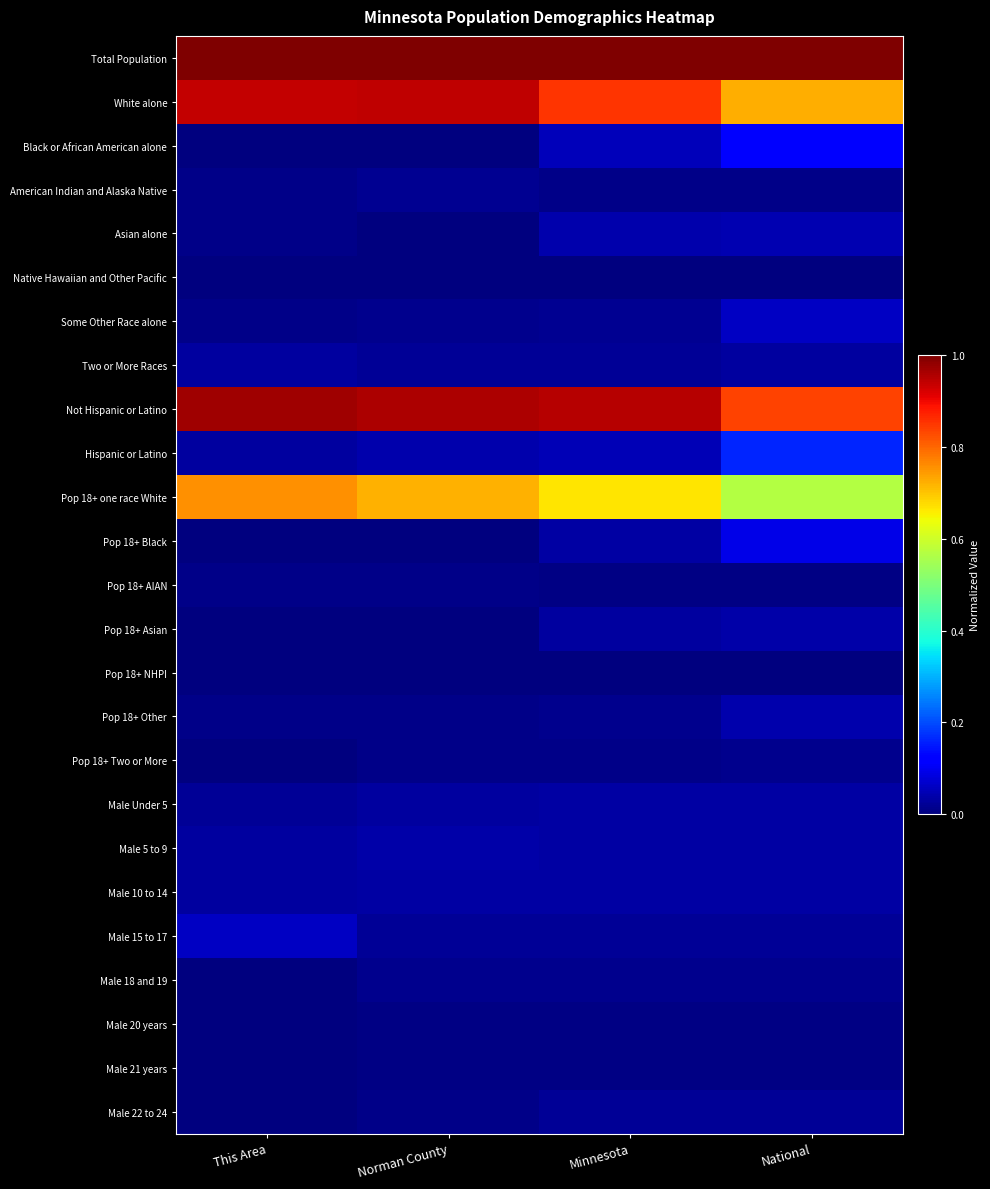

At which category does the chart reach its minimum across all series?

This Area